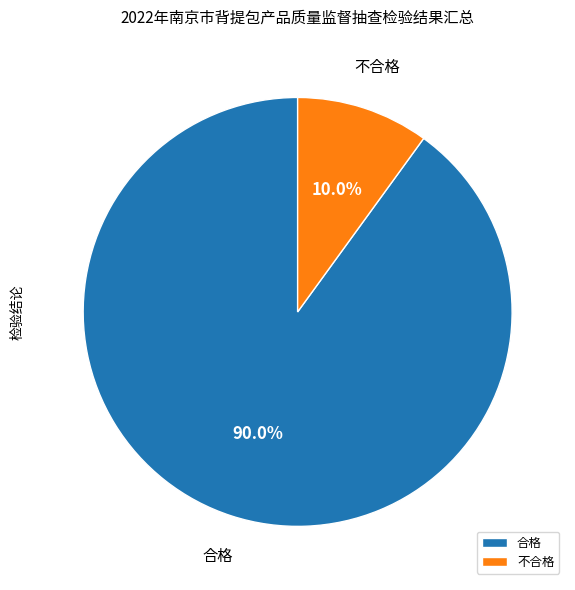

What is the ratio of the value at 不合格 to the value at 合格?

0.1